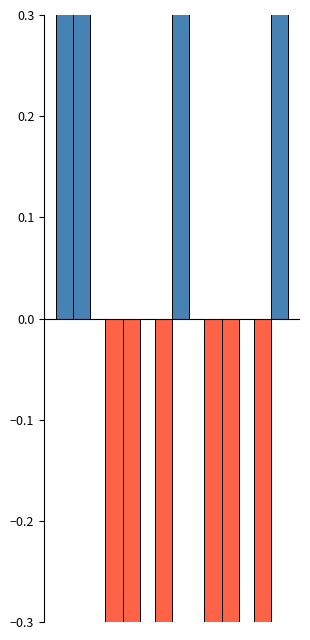

Is the value of Jun. 30, 2016 (3M) at 0 greater than the value of Jun. 30, 2017 (3M) at 3?

Yes